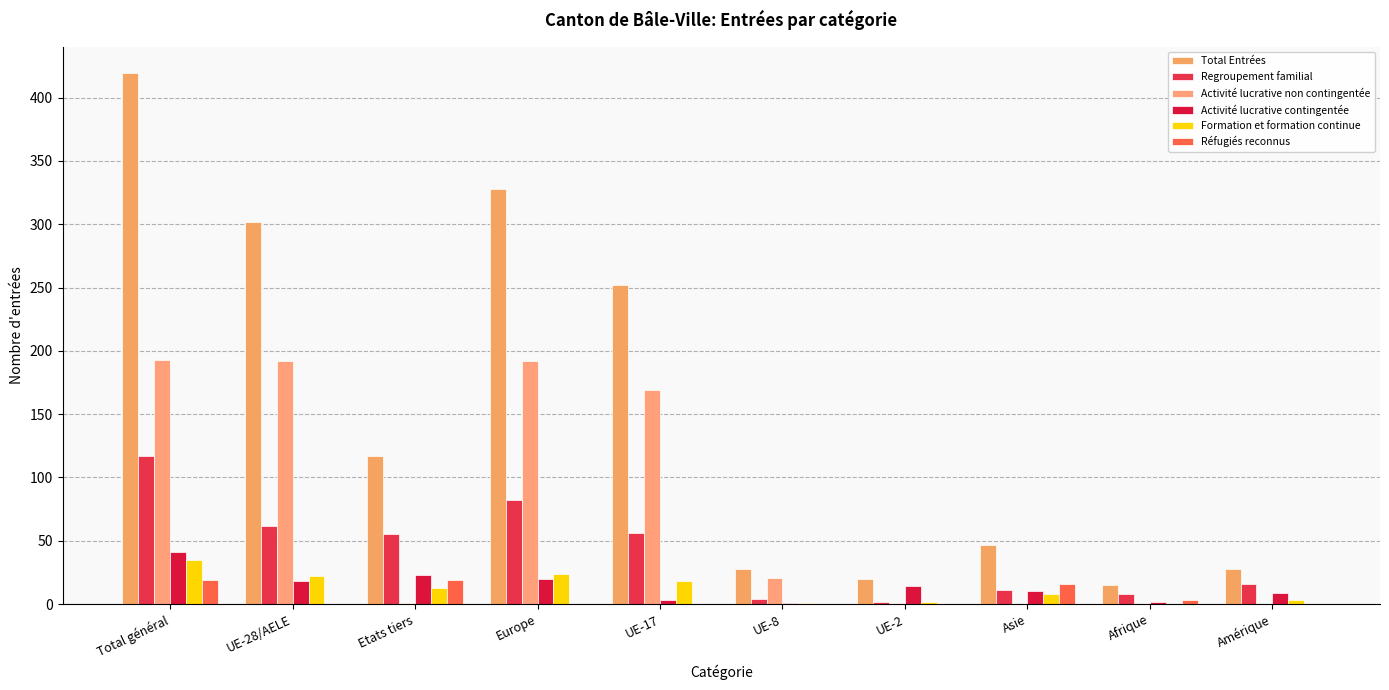

How many groups of bars are there?

10